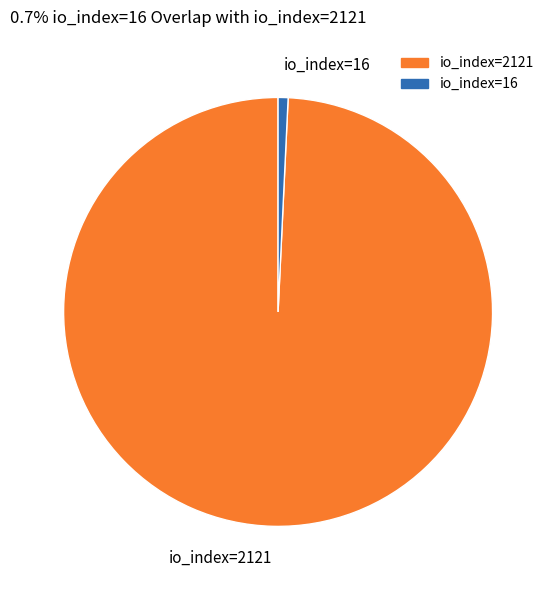

Which slice is the largest?

io_index=2121